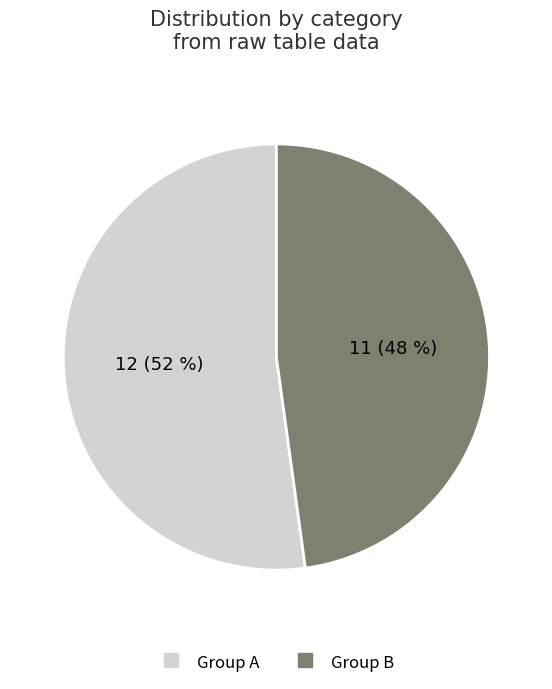

Is there a majority slice in this chart?

Yes